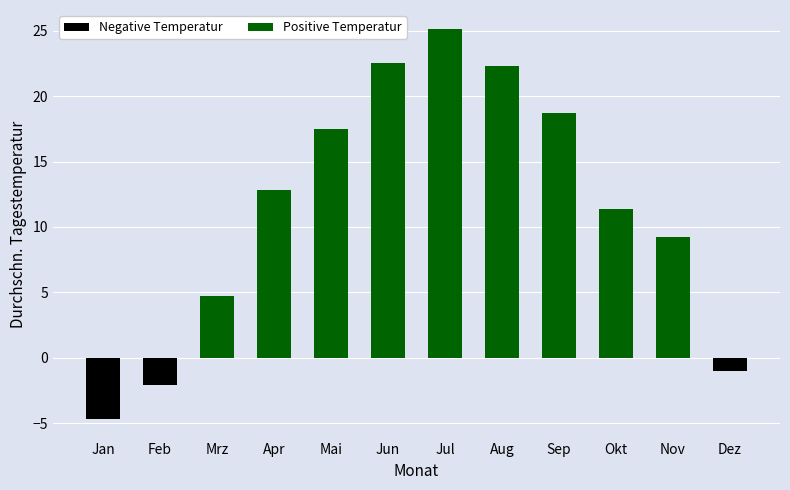

What is the ratio of the value at Apr to the value at Nov?

1.4